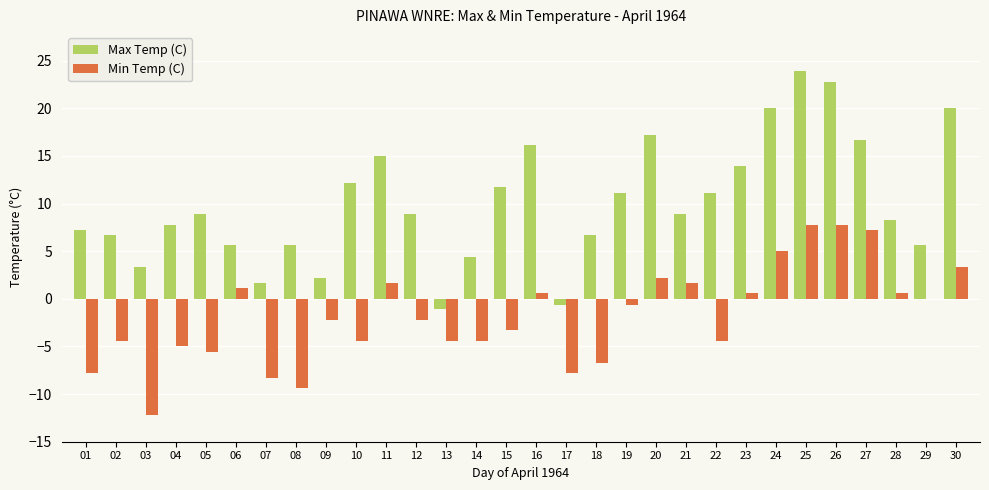

The value of Max Temp (C) at 22 is 11.1. True or false?

True